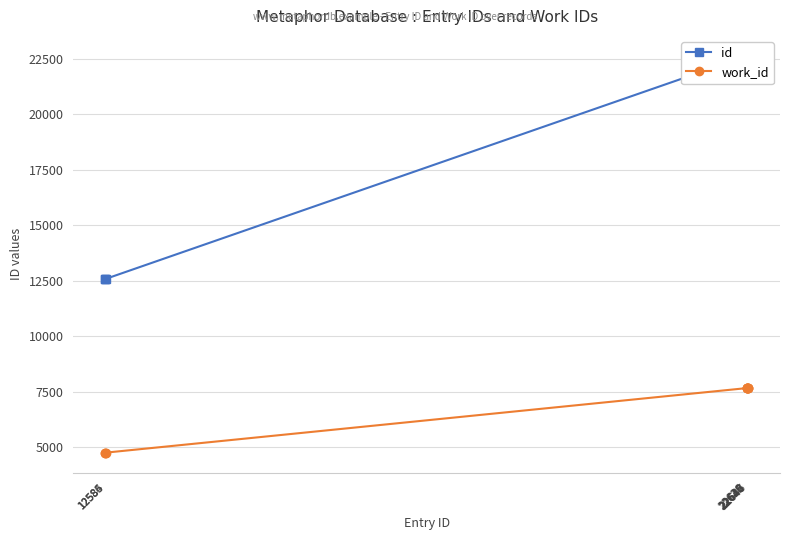

What is the spread (max minus min) of values at 22640?

14975